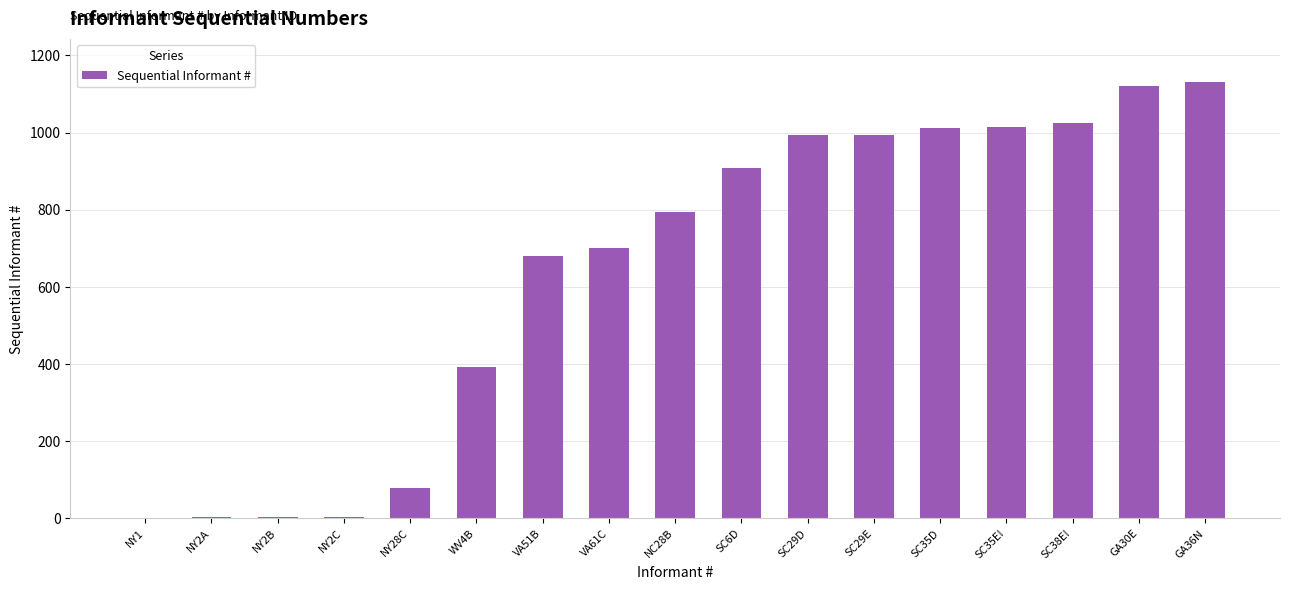

What is the maximum value shown in the chart?

1130